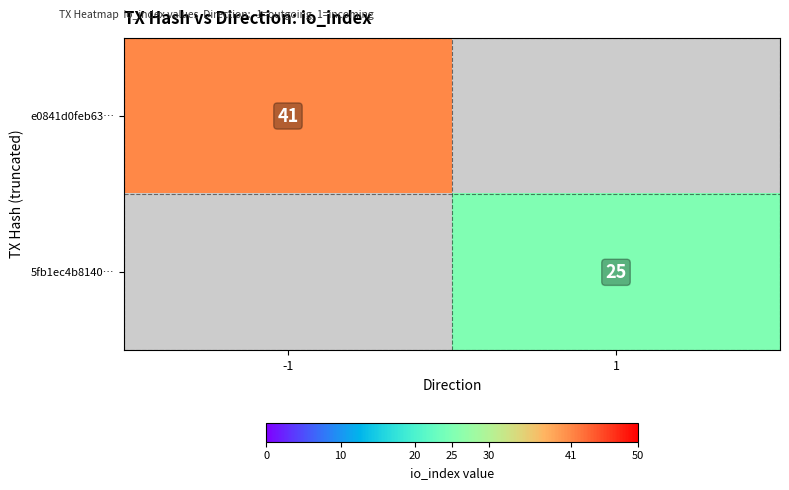

What is the maximum value shown in the chart?

41